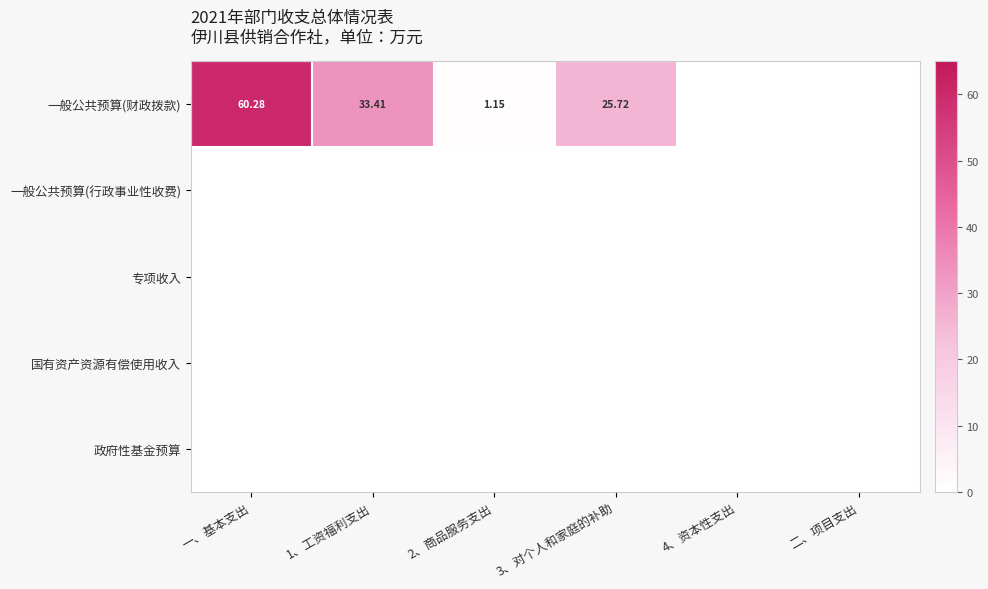

Is the value of 国有资产资源有偿使用收入 at 4、资本性支出 greater than the value of 一般公共预算(行政事业性收费) at 2、商品服务支出?

No